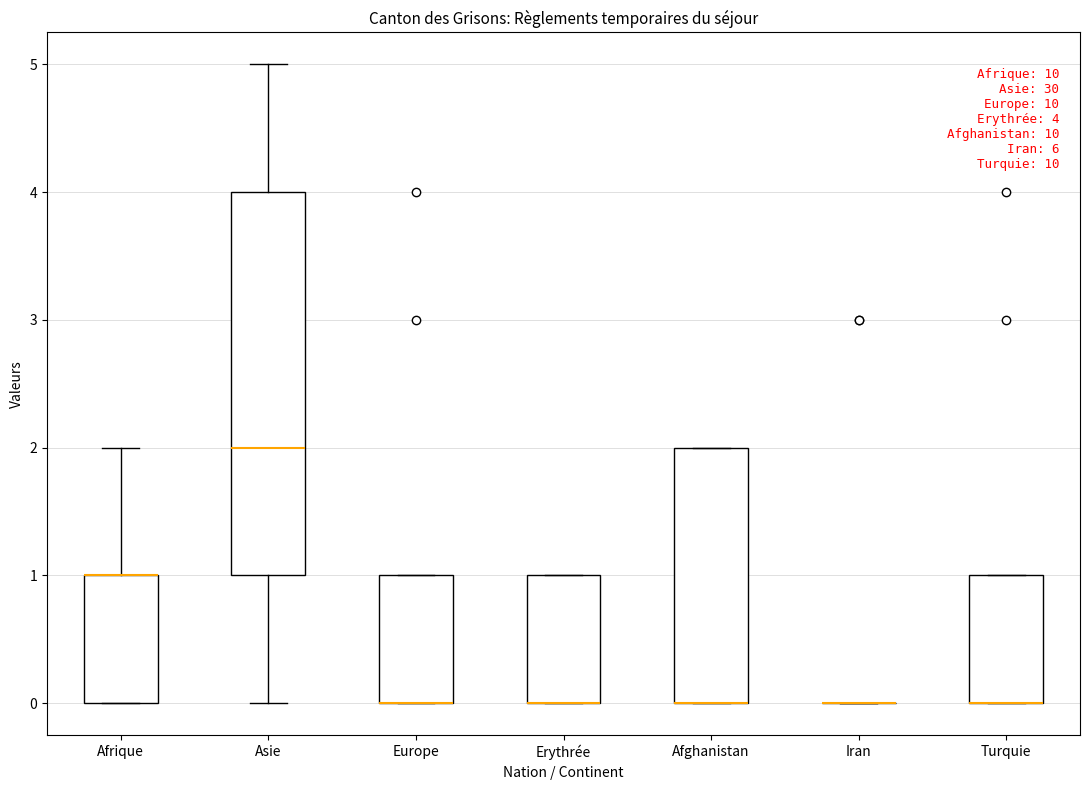

Comparing the boxes themselves (not the whiskers), which one is the tallest?

Asie